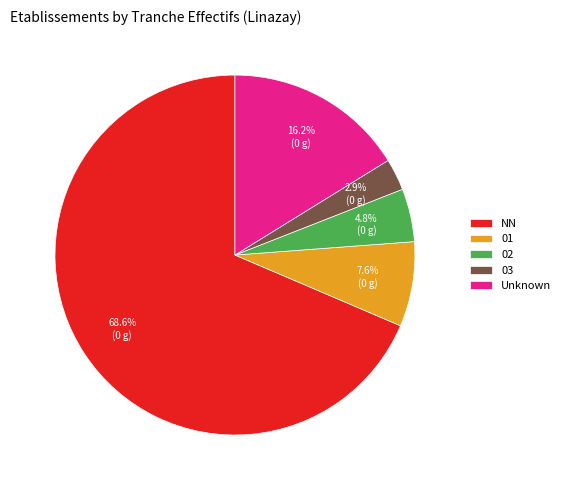

Which slice represents more than half of the pie?

NN